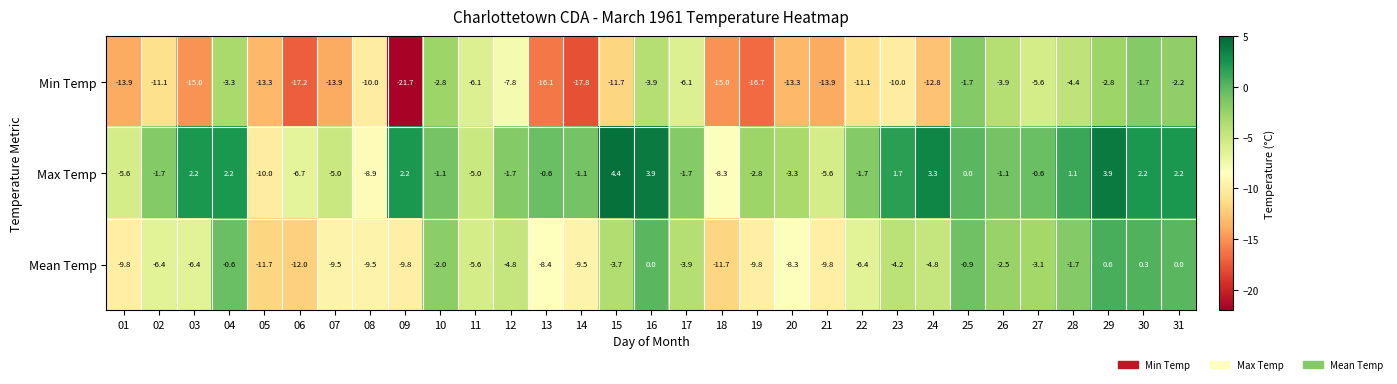

Is it true that Mean Temp equals 0.9 at 29?

False